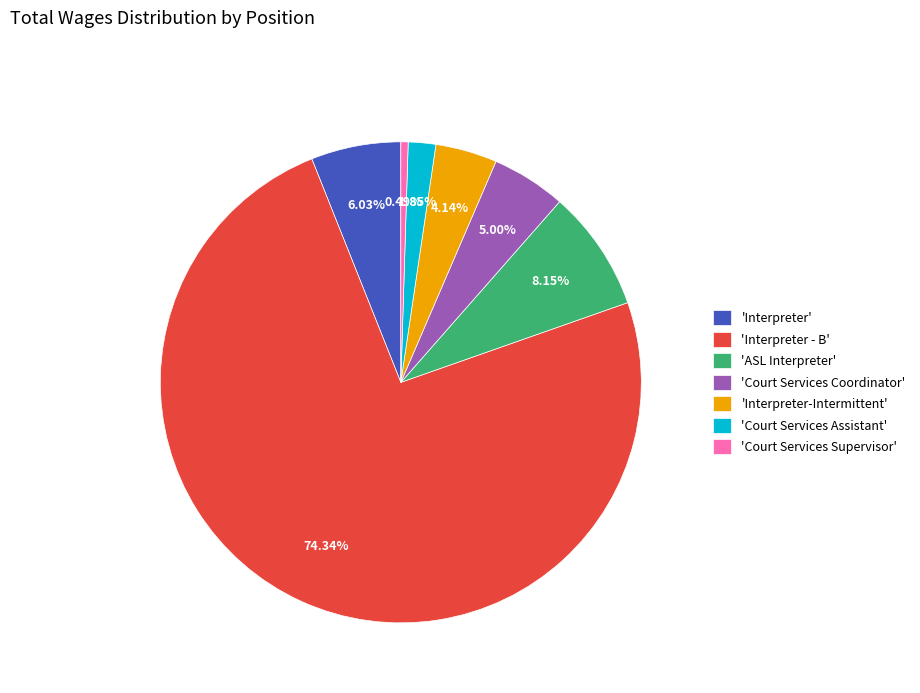

Is the sum of 'Interpreter' and 'Interpreter - B' greater than half?

Yes